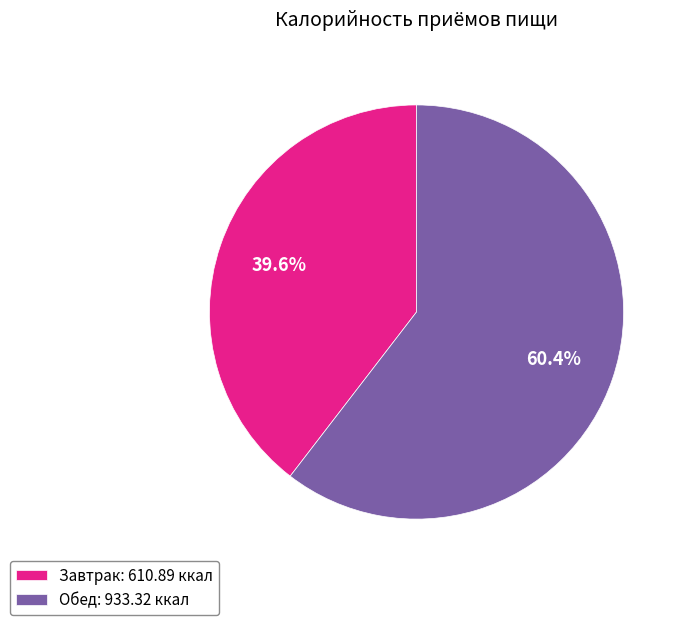

Between Обед: 933.32 ккал and Завтрак: 610.89 ккал, which is larger?

Обед: 933.32 ккал